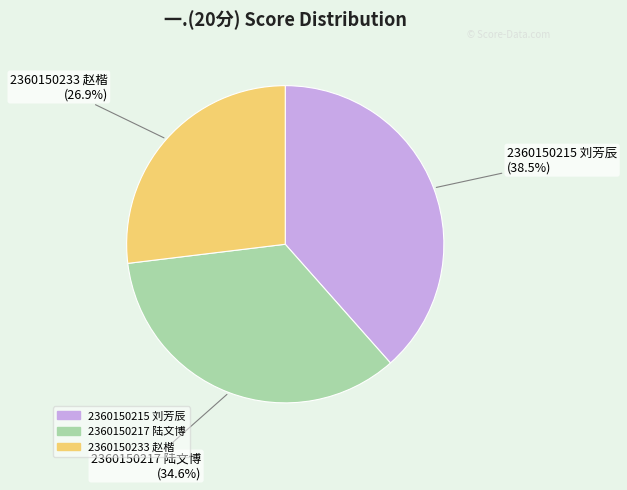

What is the total percentage of 2360150233 赵楷 and 2360150217 陆文博?

61.5%